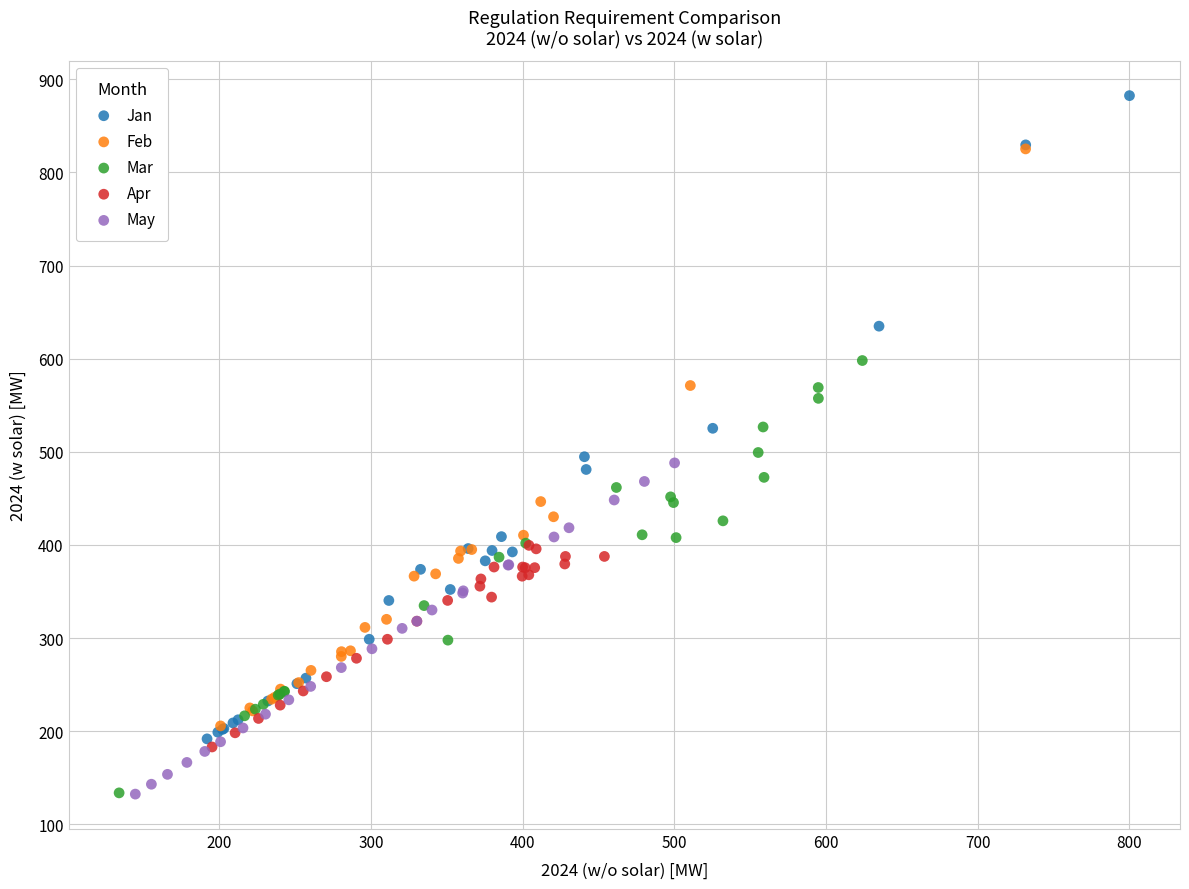

Which series contains the highest Y value?

Jan